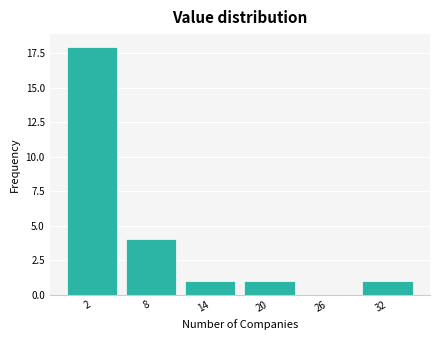

Reading right to left, list all the values displayed in this chart.

32=1	26=0	20=1	14=1	8=4	2=18